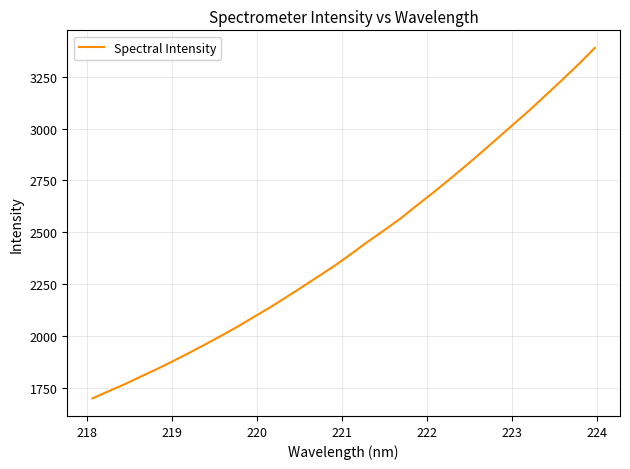

What is the minimum value shown in the chart?

1697.7